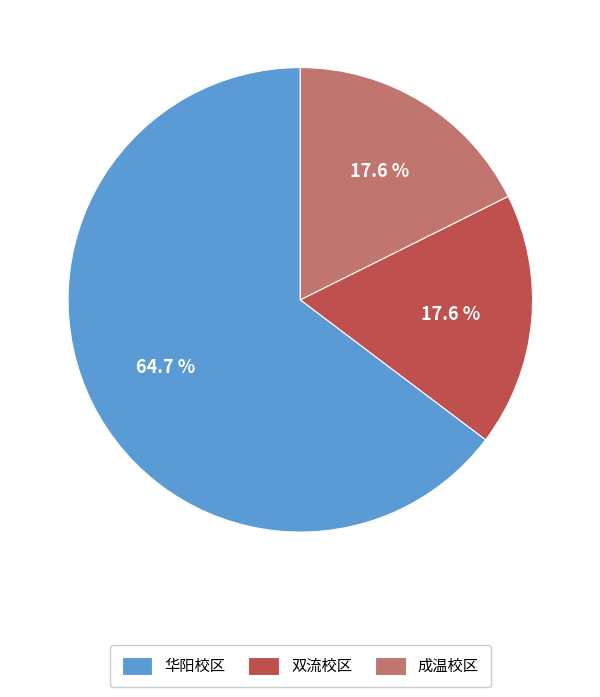

To the nearest percent, what portion does 双流校区 represent?

18%